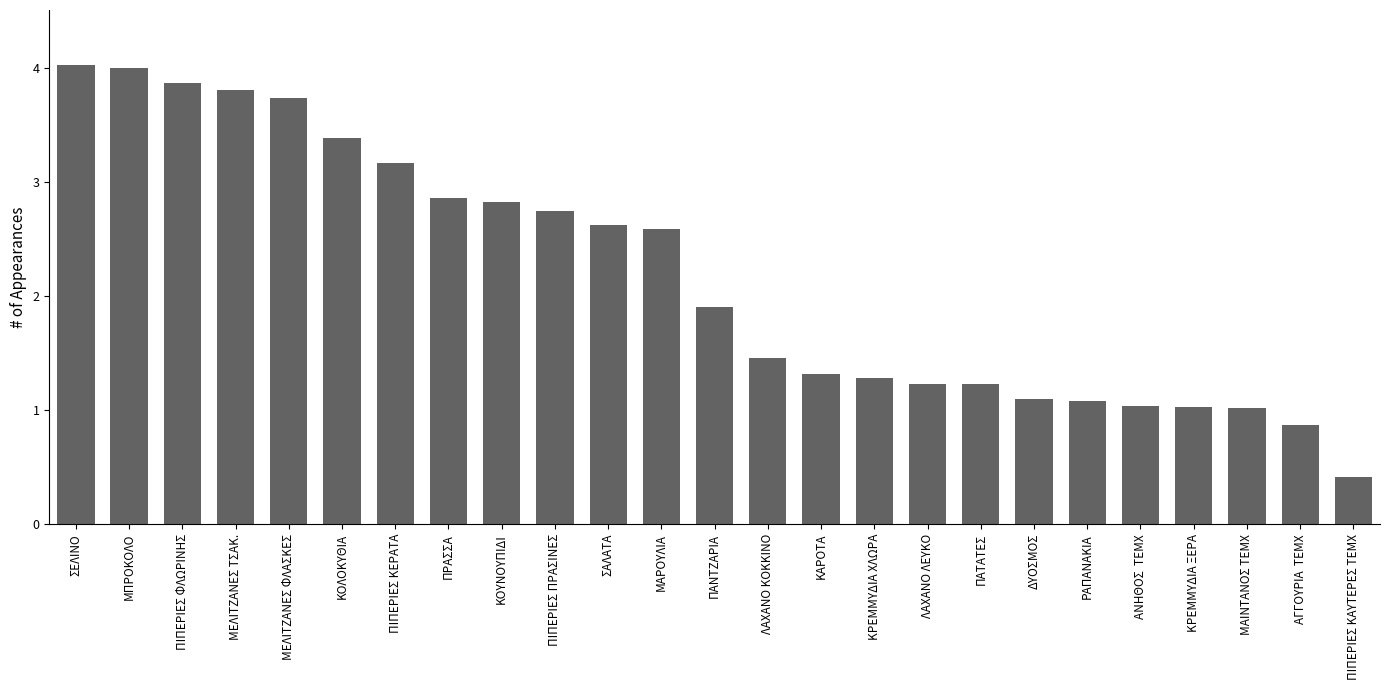

What is the value of the 21st bar from the left?

1.0